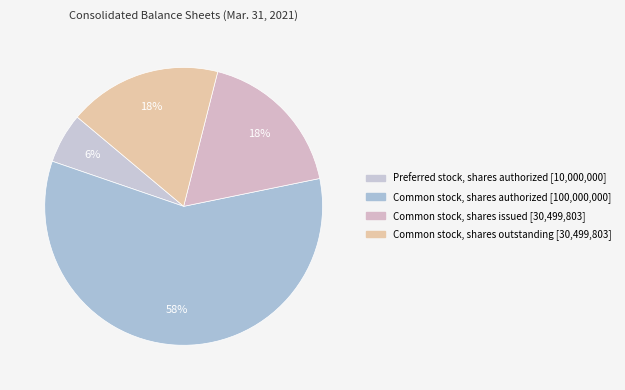

How many slices are in this pie chart?

4